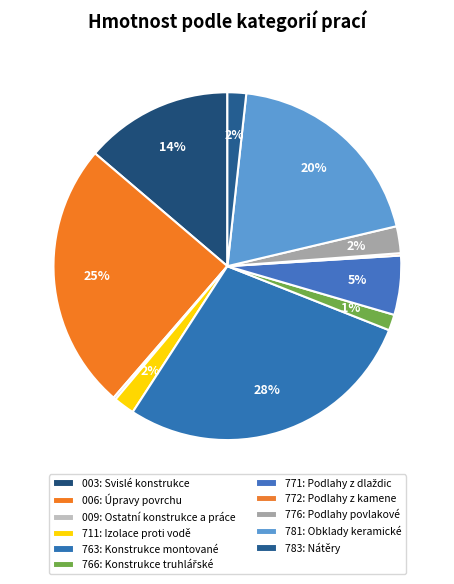

Is 763: Konstrukce montované the majority of the pie?

No